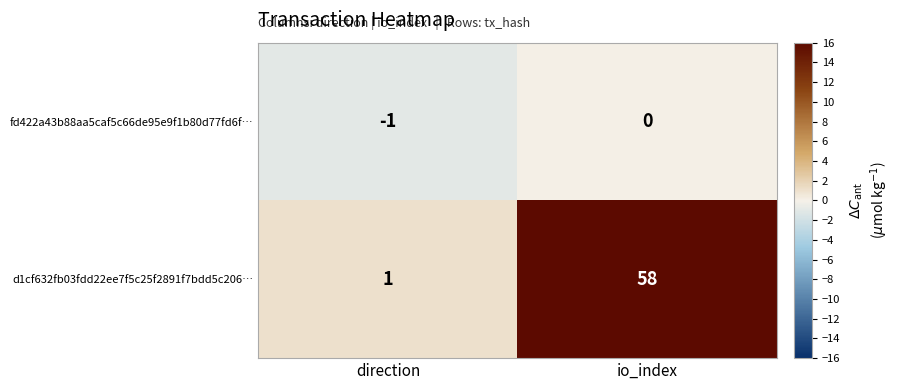

Where is fd422a43b88aa5caf5c66de95e9f1b80d77fd6f… nearest to the value 0?

io_index